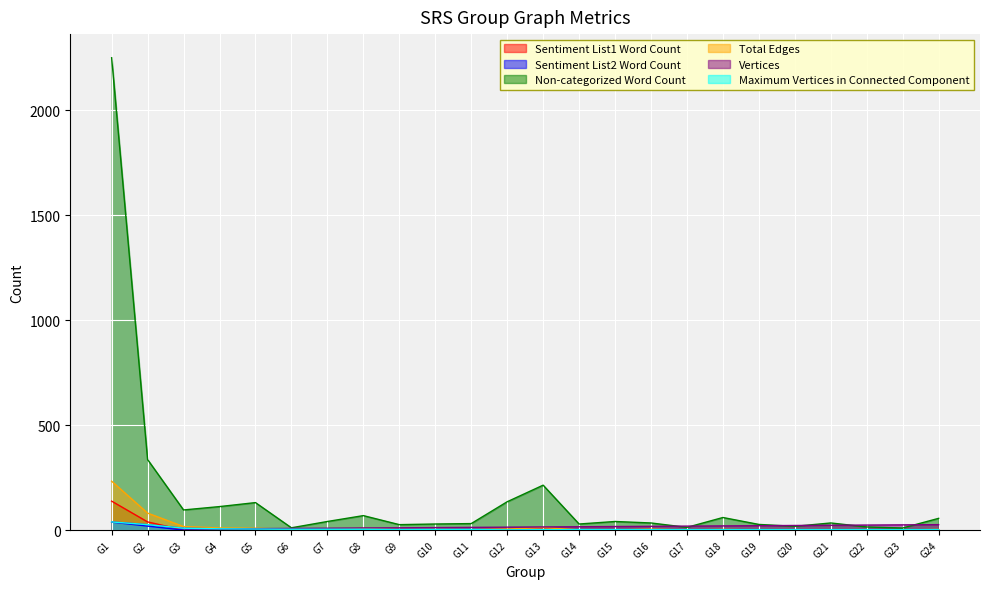

Between G13 and G14, which is larger?

G13